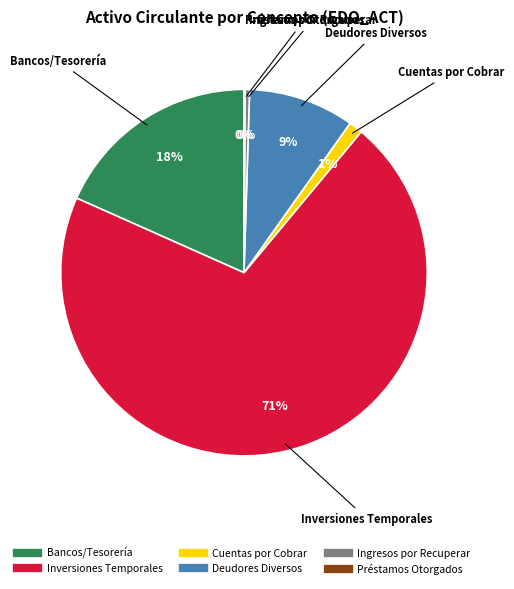

To the nearest percent, what portion does Deudores Diversos represent?

9%